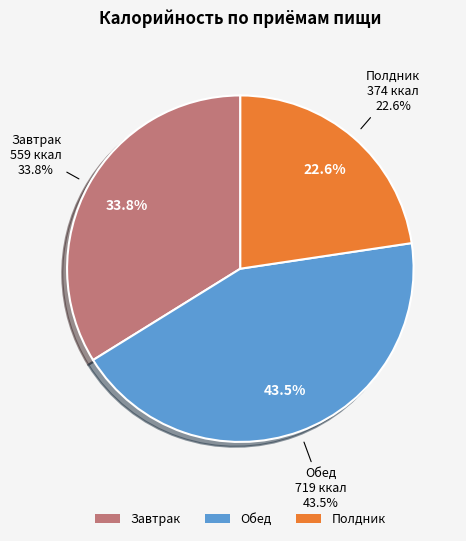

Count the number of slices in the pie.

3